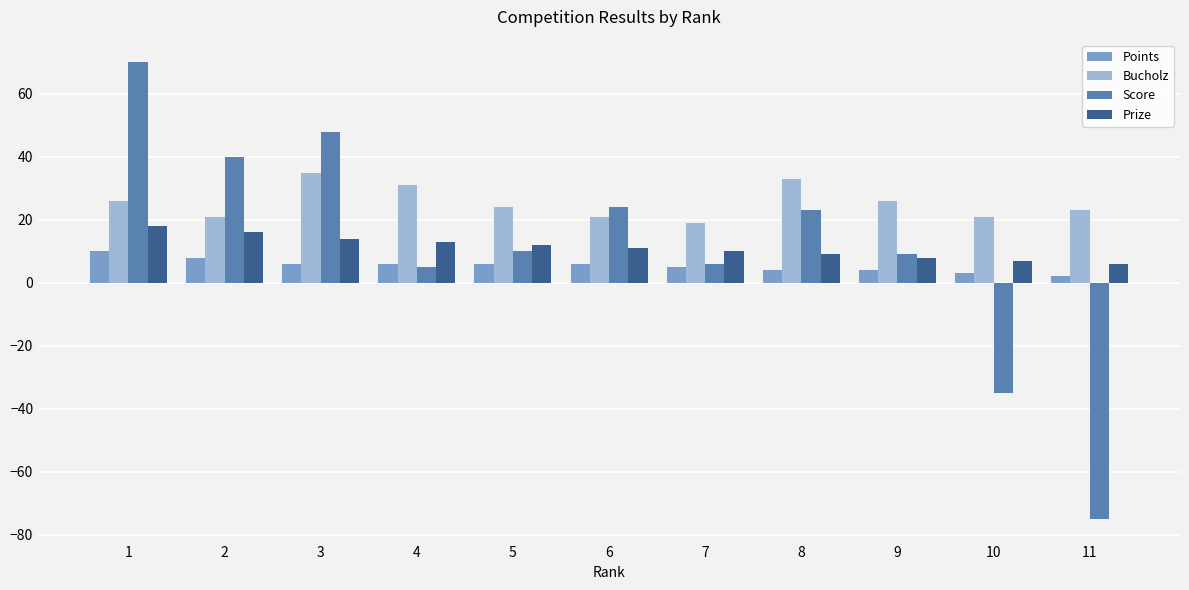

The value of Prize at 11 is 6. True or false?

True